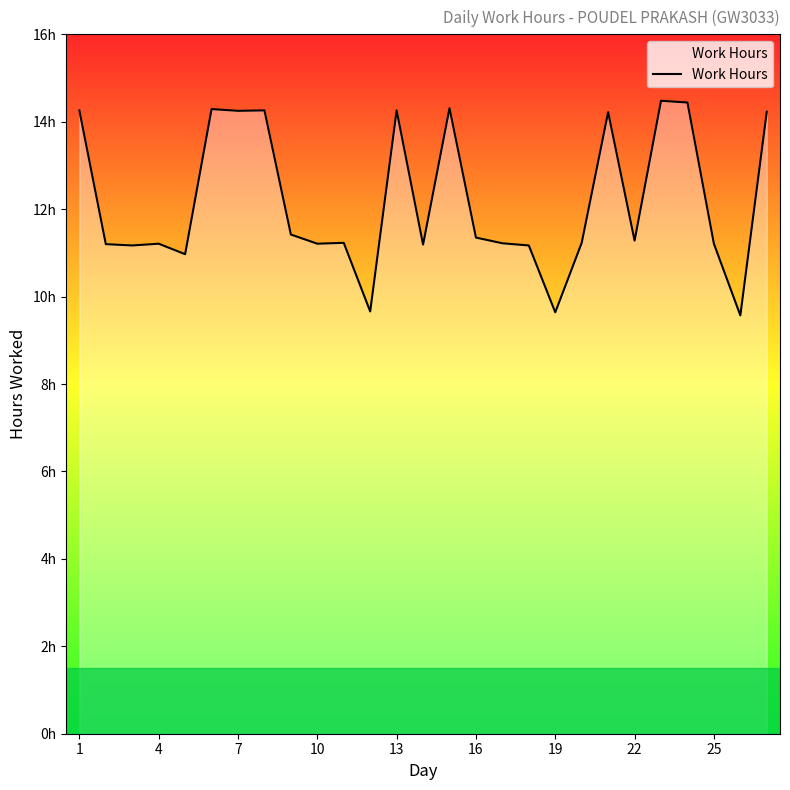

Does the chart display data point markers on the line(s)?

No